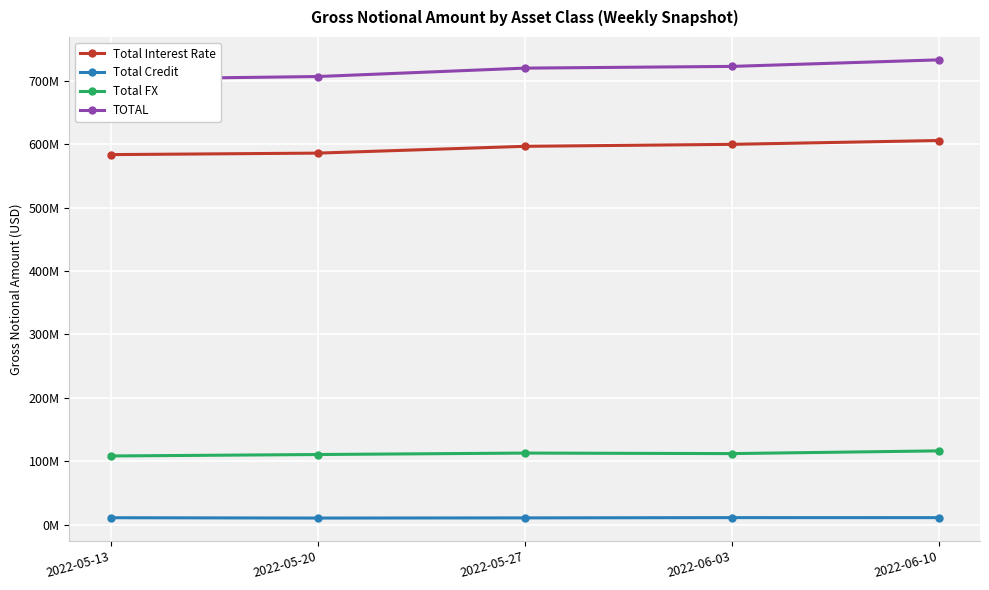

What is the greatest value displayed?

733316914